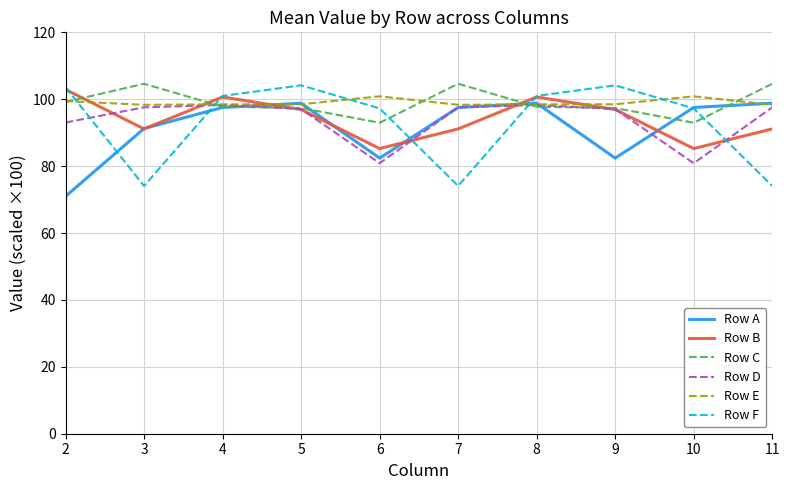

True or false: Row D has more than 2 points higher than both neighbors.

False